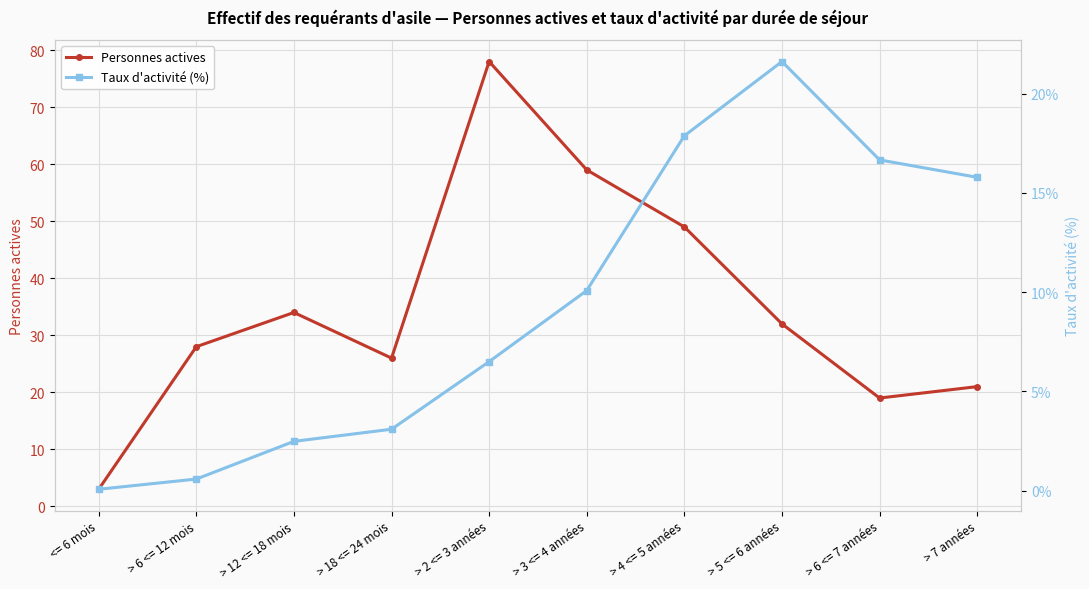

How many distinct data groups are displayed?

2